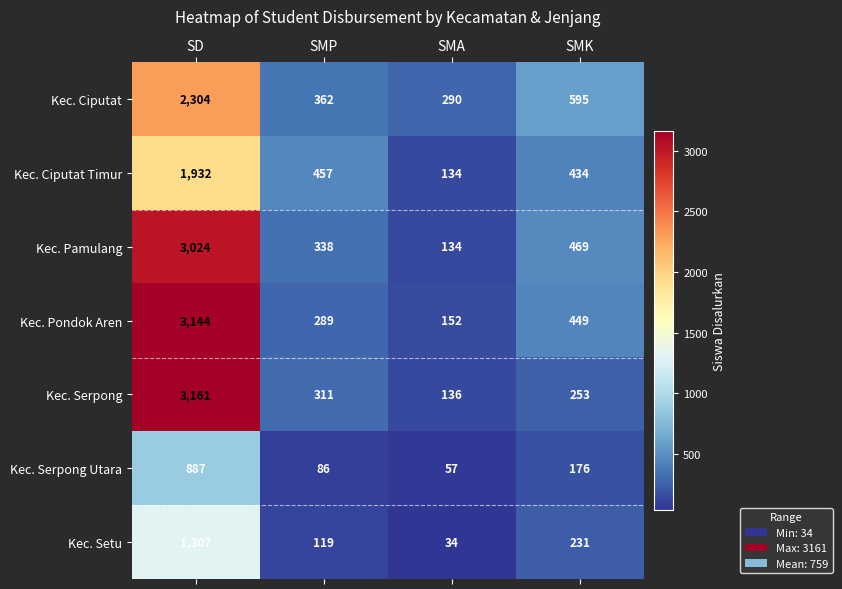

At which category is the sum across all series the highest?

SD